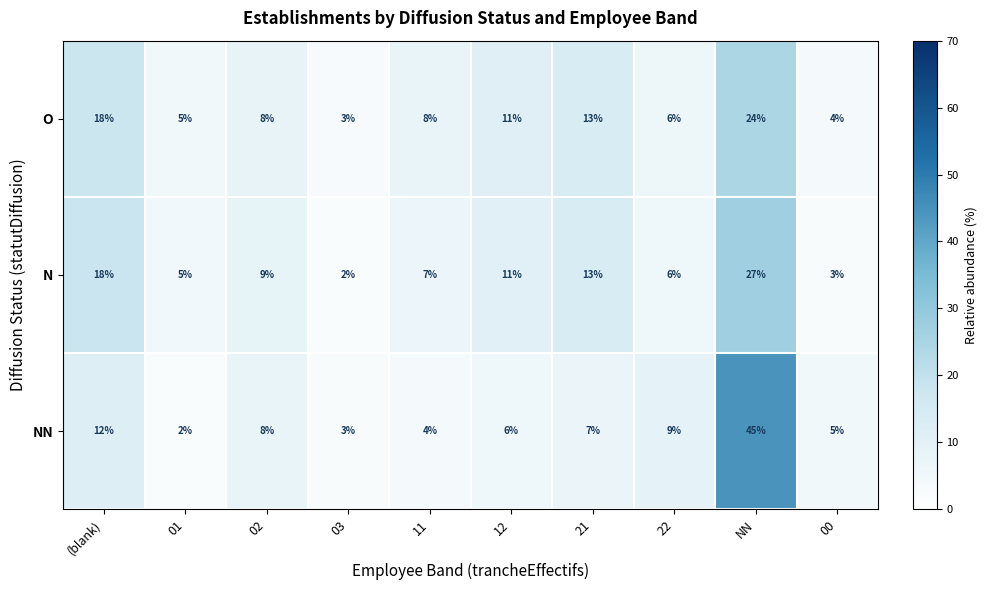

List the series in order of their peak value, highest first.

NN, N, O